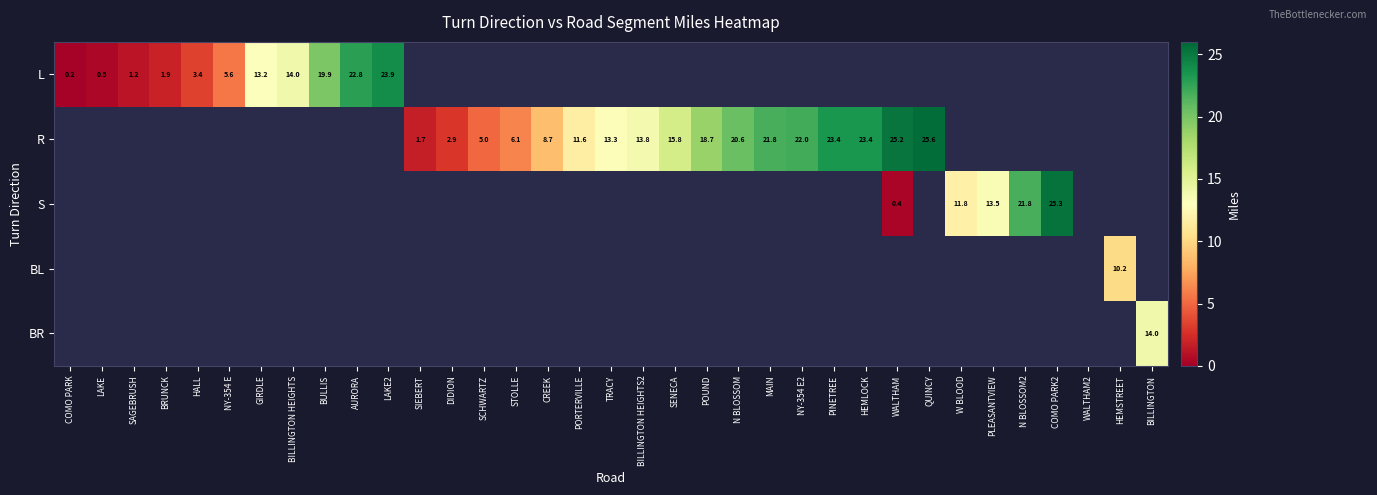

Which has a higher value, AURORA or COMO PARK?

AURORA